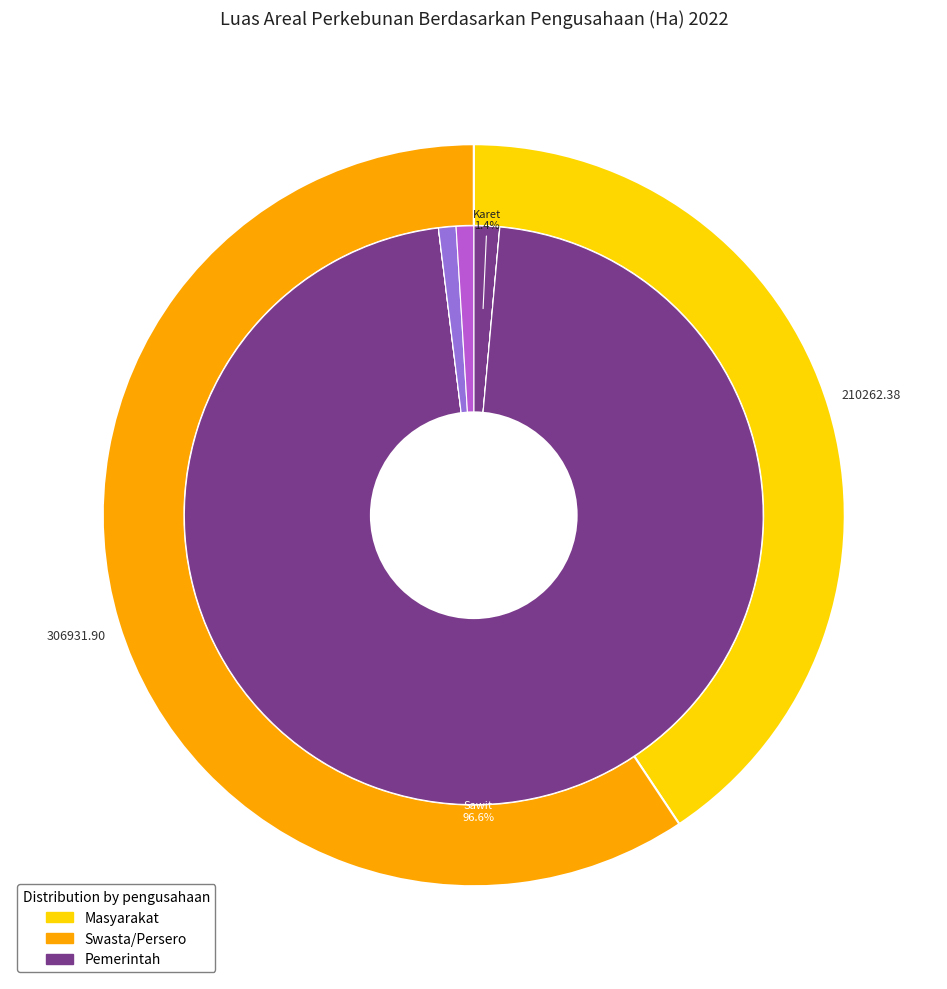

What is the smallest slice in the pie chart?

Kakao